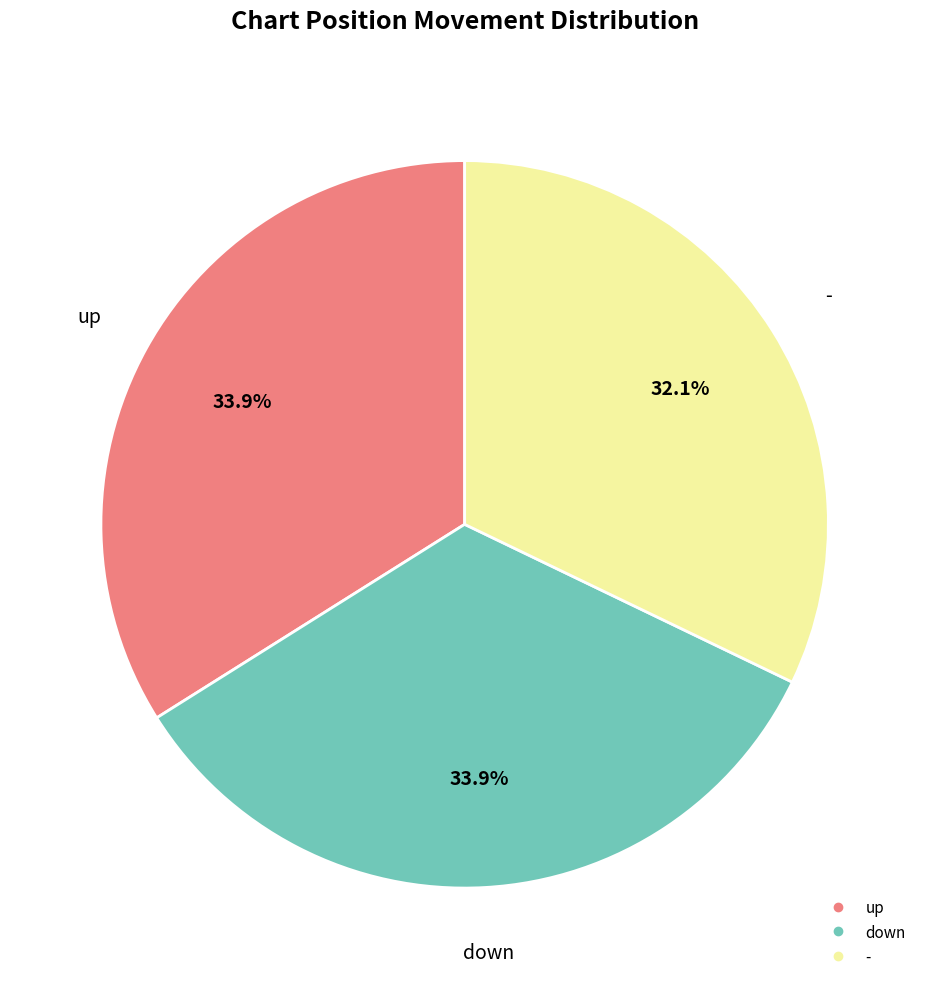

True or false: - accounts for 39% of the total.

False